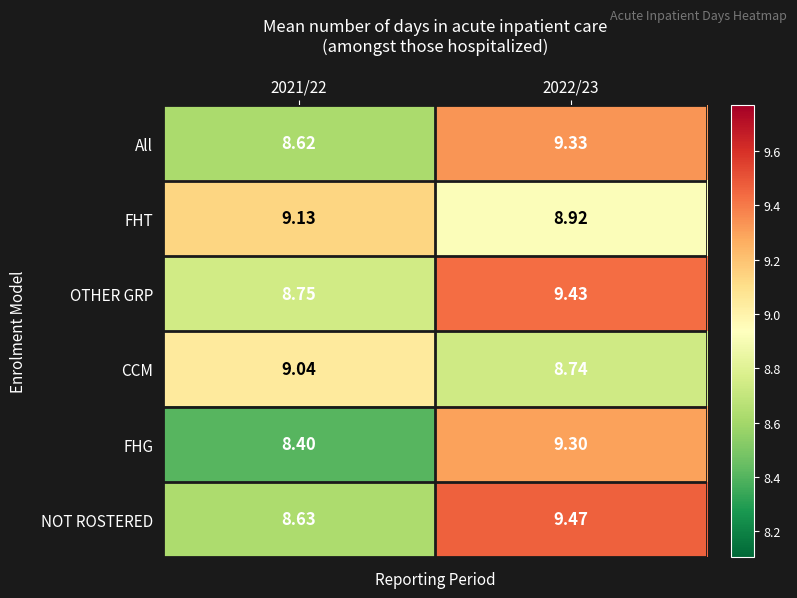

Which series changed the most between 2021/22 and 2022/23?

FHG